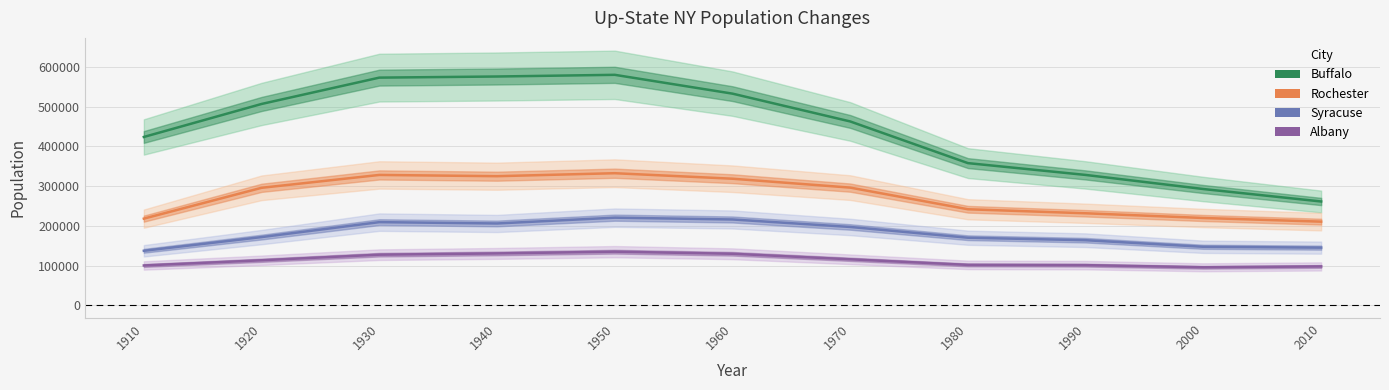

Where is Buffalo nearest to the value 420721?

1910